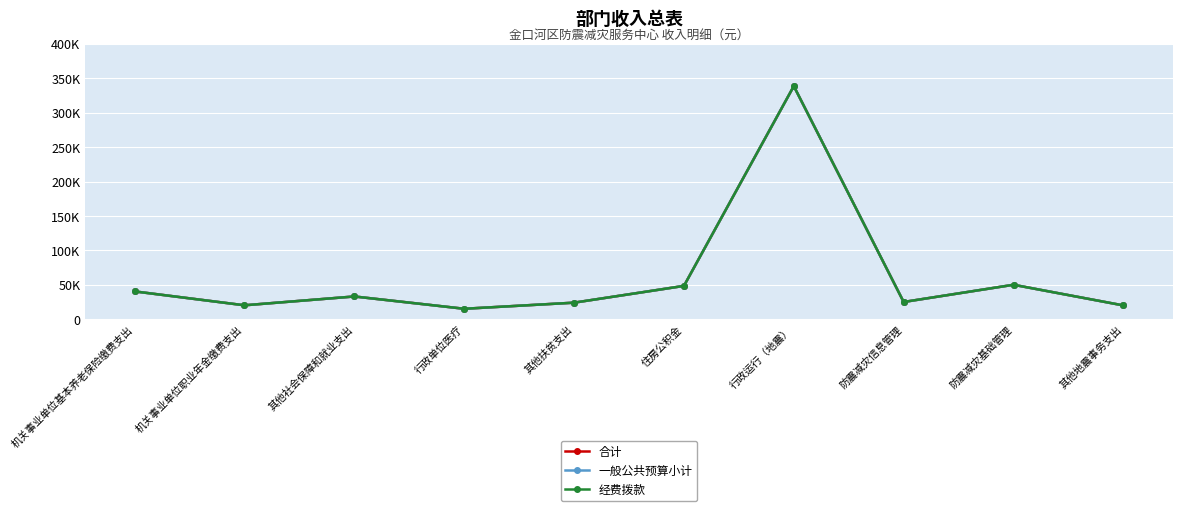

Is this an area chart (filled region under the line)?

No